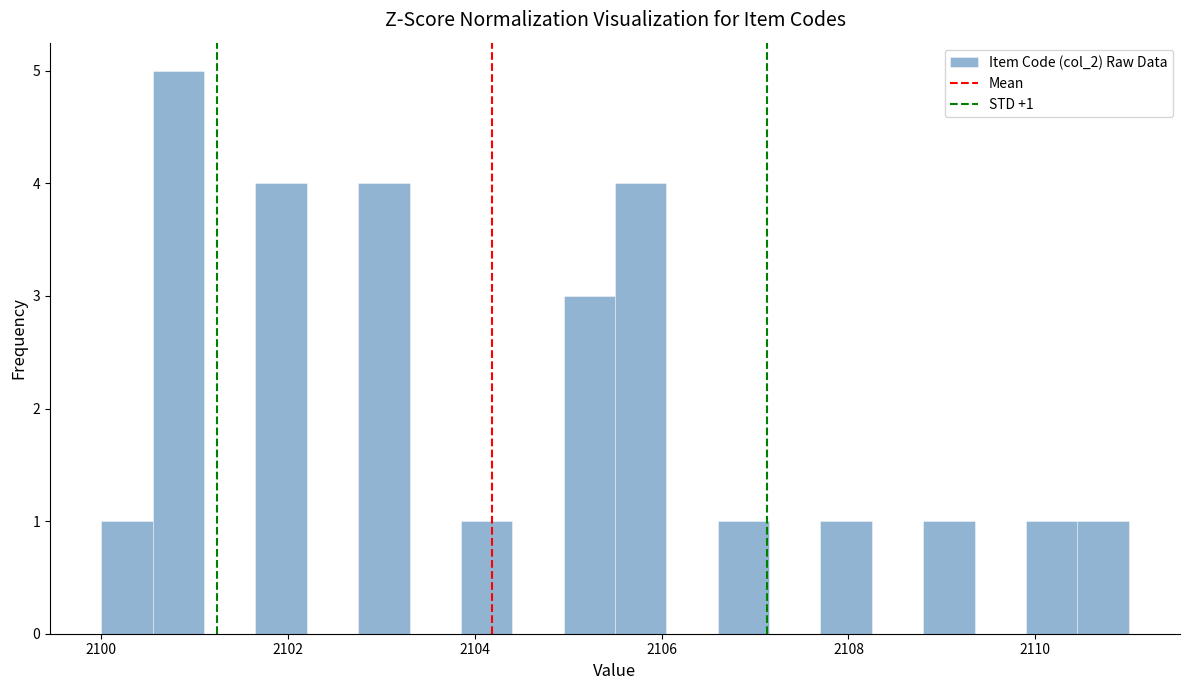

Around what value on the x-axis is the tallest bar? Give the approximate position of its centre, as read against the axis.

2100.8